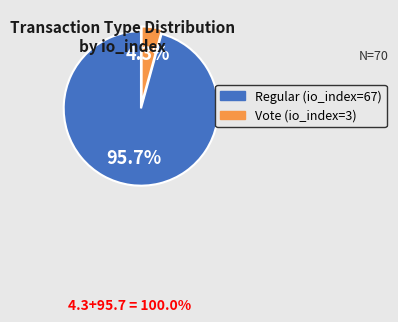

Combined, what portion of the pie is Vote (io_index=3) and Regular (io_index=67)?

100.0%